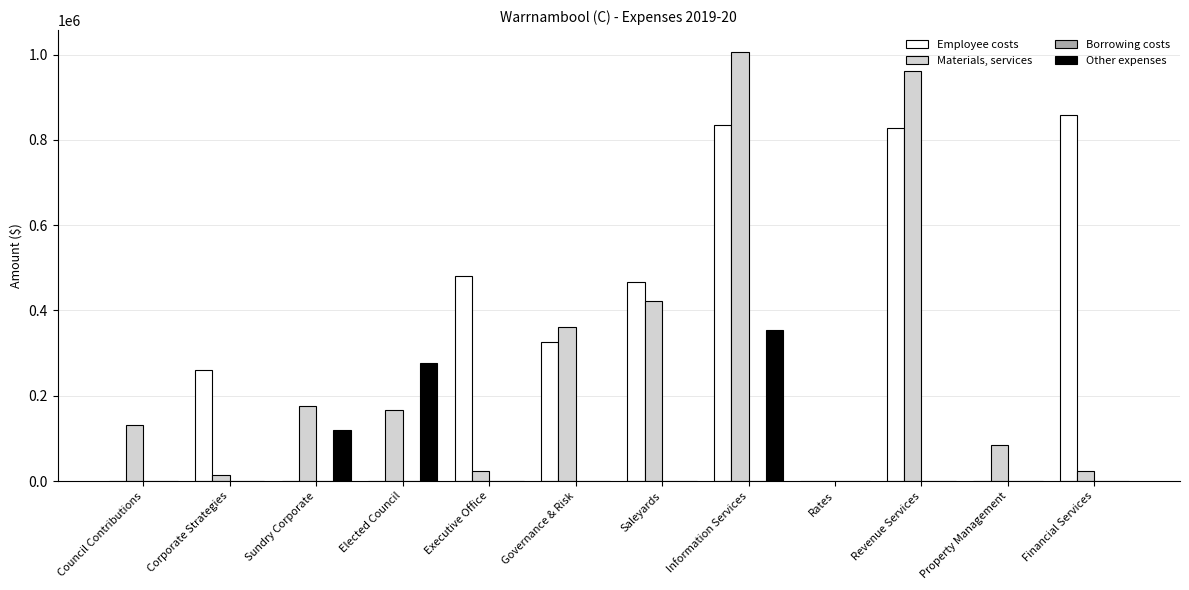

The value of Other expenses at Financial Services is -156204.1. True or false?

False